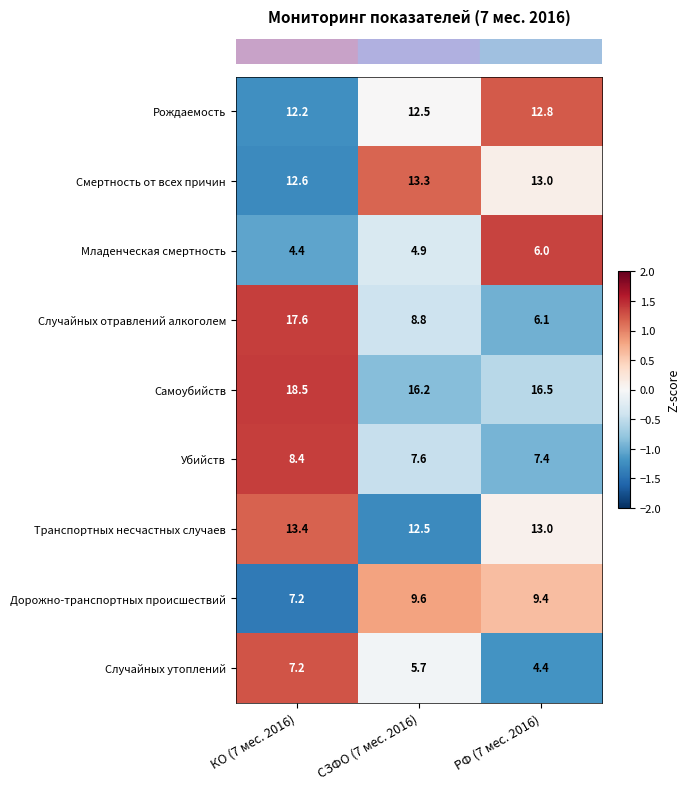

Which series has the largest range (max minus min)?

Случайных отравлений алкоголем